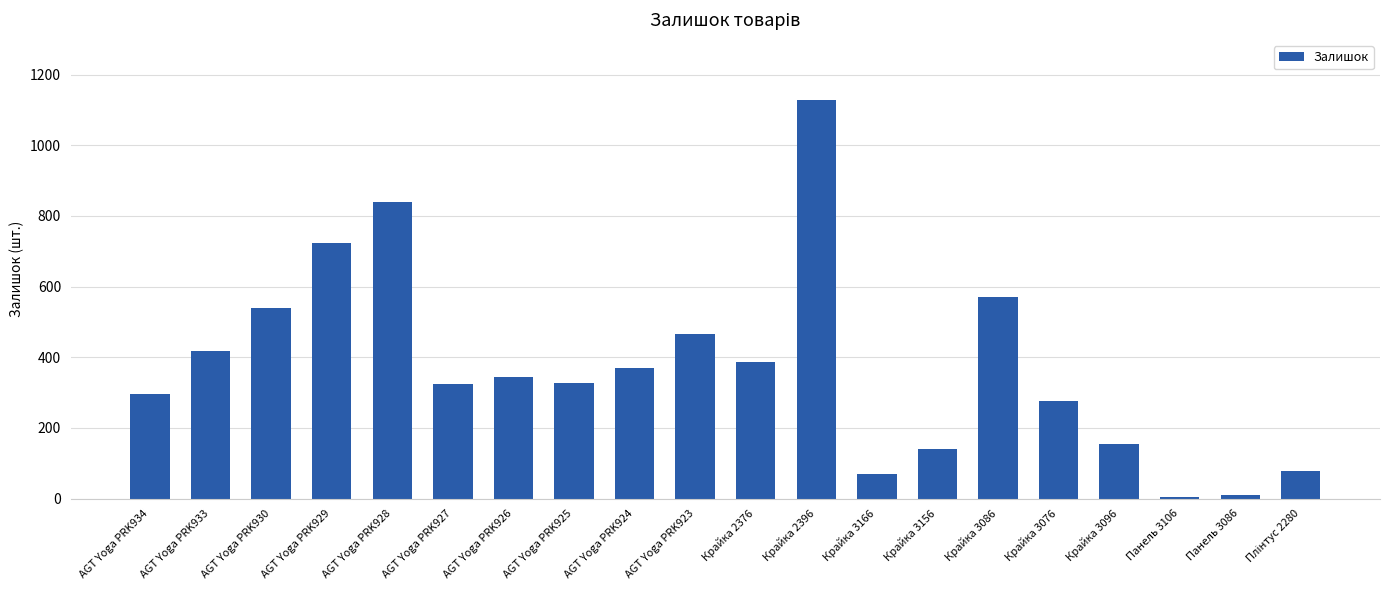

At which label does the data first exceed 345?

AGT Yoga PRK933